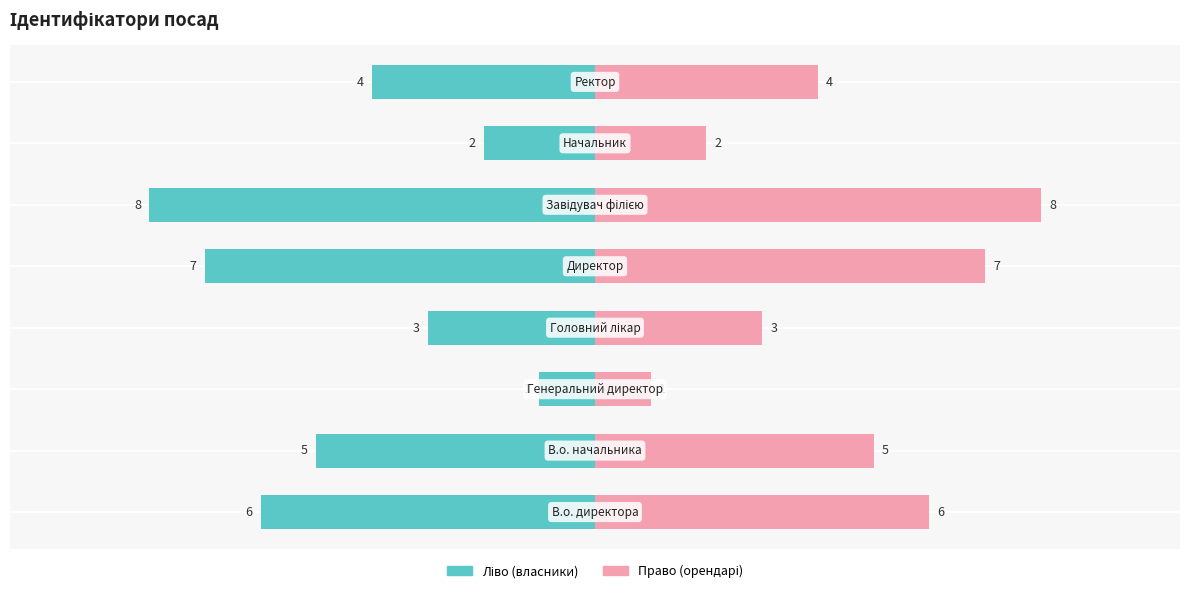

What is the sum of all Ідентифікатор (право) values?

36